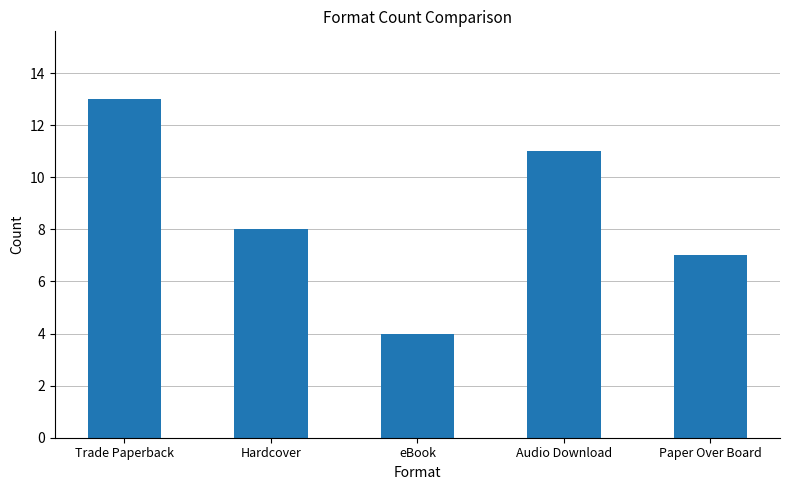

How many data points are less than 8?

2